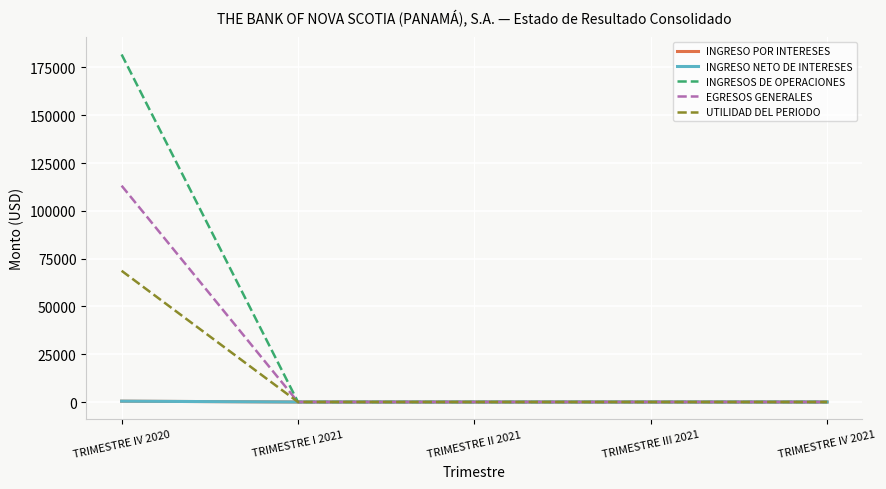

Does the chart have visible grid lines?

Yes